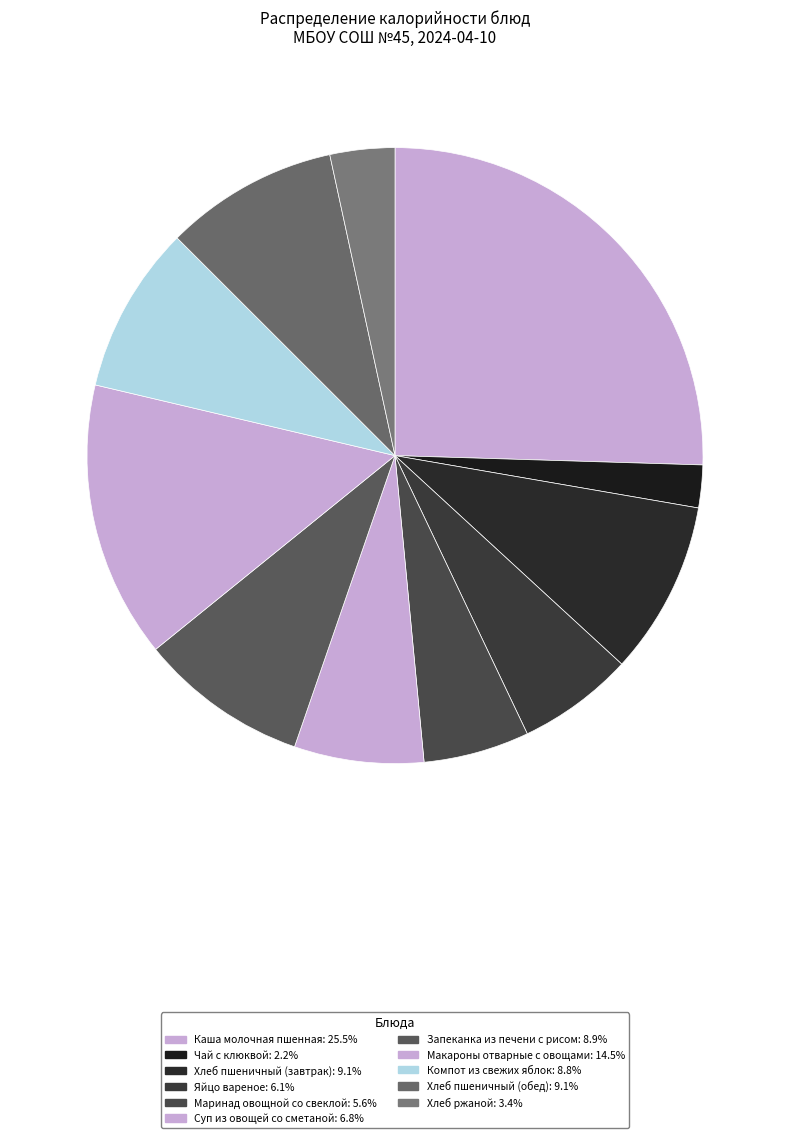

What is the total percentage of Хлеб пшеничный (завтрак) and Маринад овощной со свеклой?

14.7%